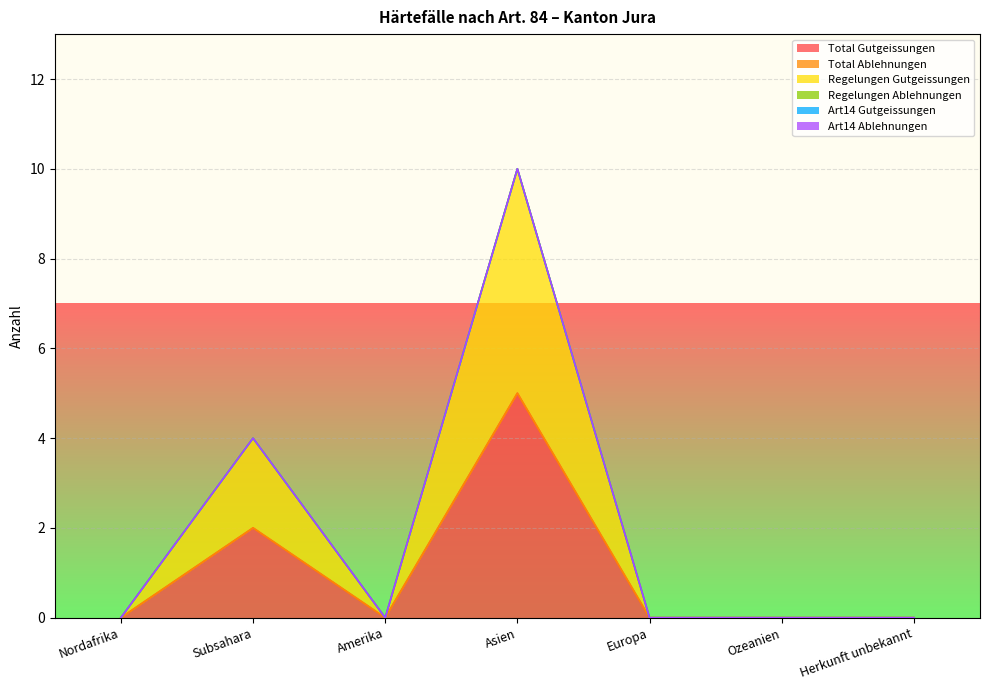

True or false: Art14 Gutgeissungen has a value of 0 at Europa.

True